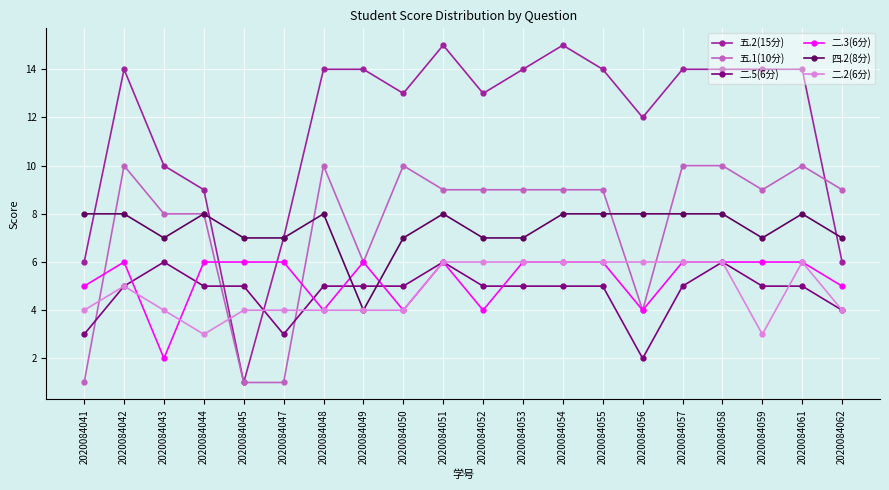

What is the value of the 二.3(6分) point at the 20th from the left?

5